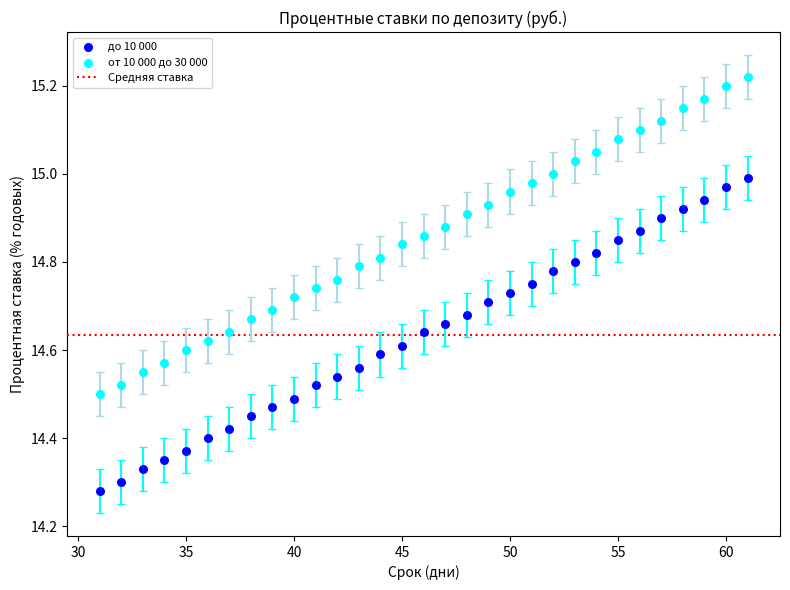

Across all data points, what is the range of X values (max minus min)?

30.0